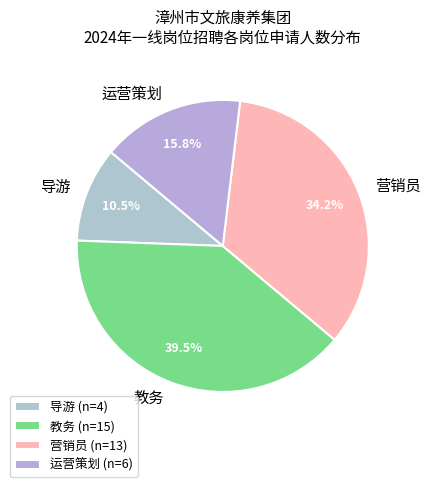

How many segments does this pie chart have?

4